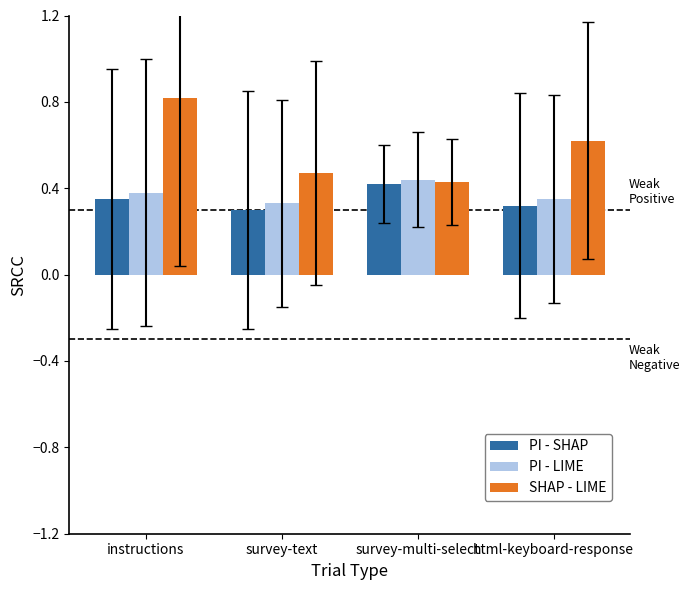

What are all the series names shown in the legend?

PI - SHAP, PI - LIME, SHAP - LIME